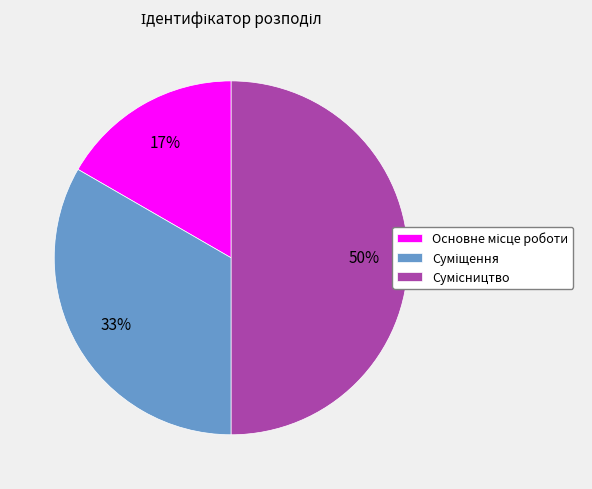

To the nearest percent, what is the difference between the largest and smallest slice percentages?

33%